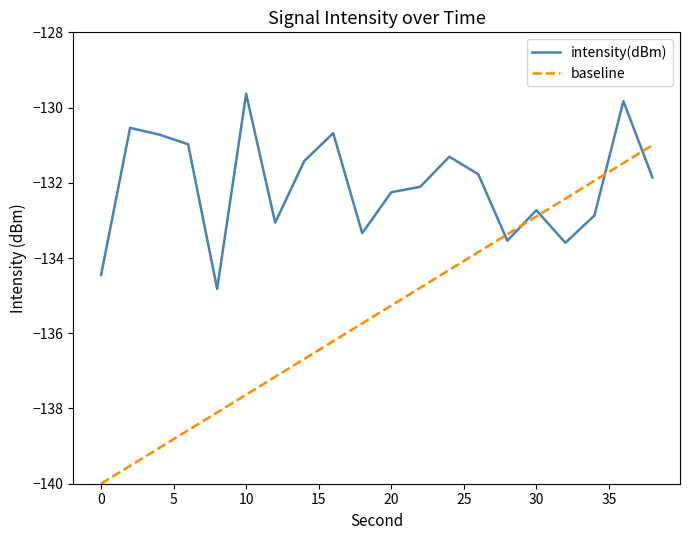

What is the maximum value for intensity(dBm)?

-129.6